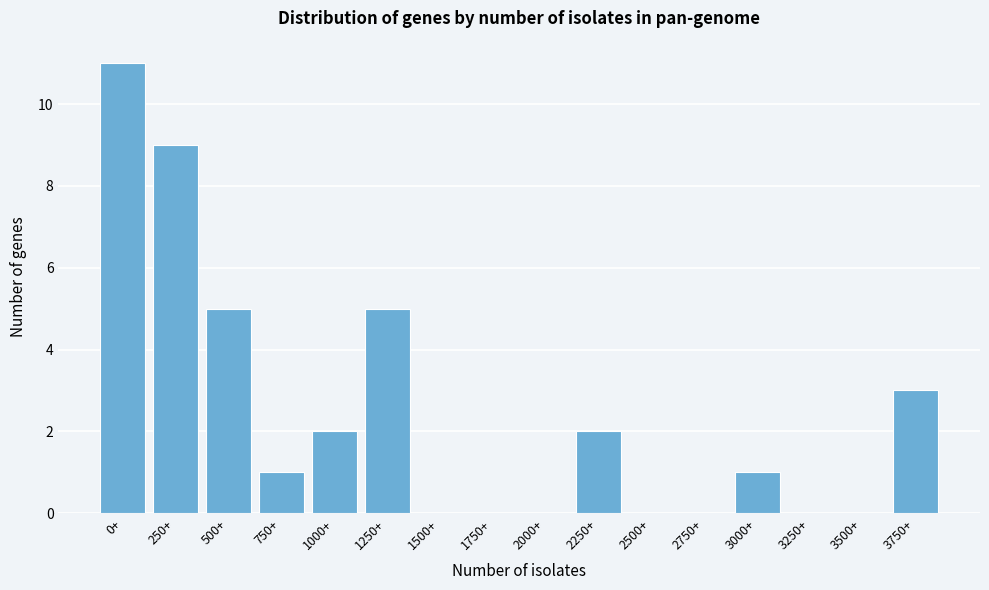

Reading left to right, what are all the values shown in this chart?

0+=11	250+=9	500+=5	750+=1	1000+=2	1250+=5	1500+=0	1750+=0	2000+=0	2250+=2	2500+=0	2750+=0	3000+=1	3250+=0	3500+=0	3750+=3